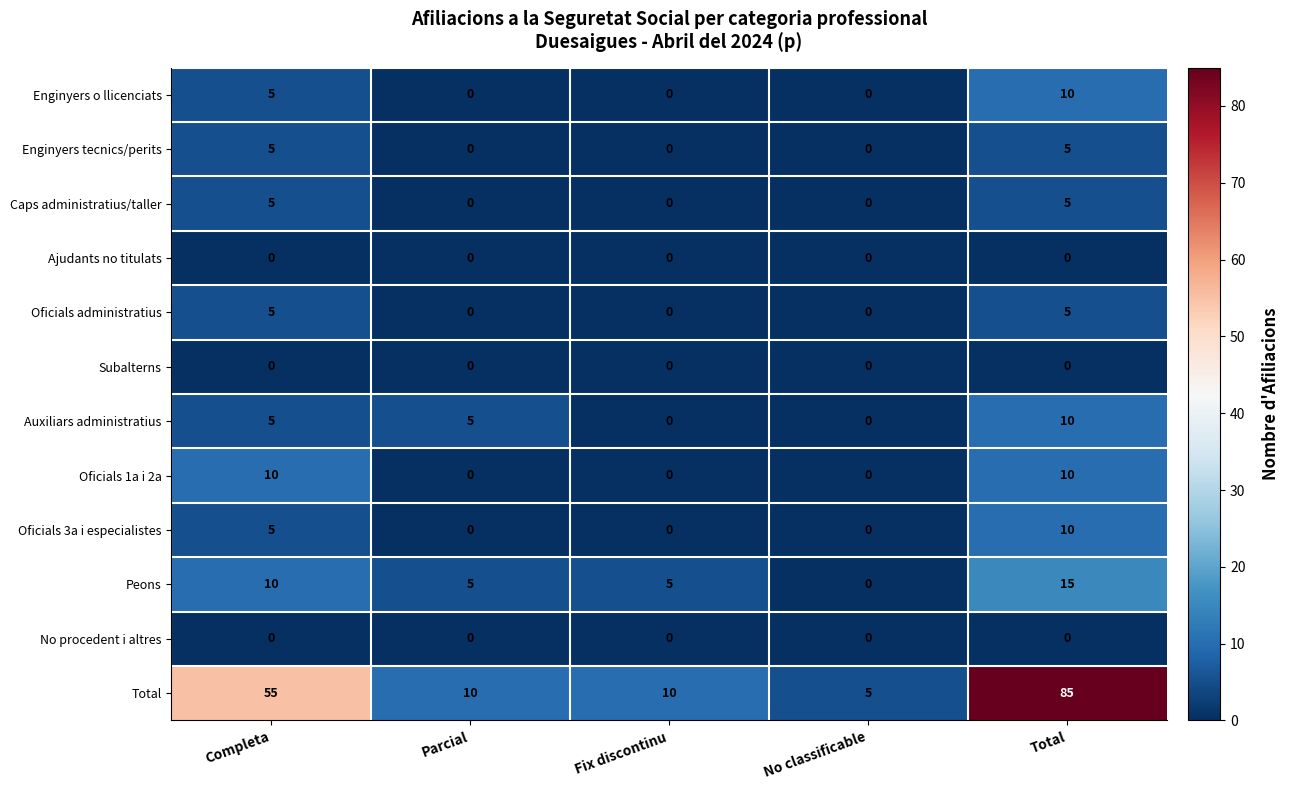

Which category has the highest value in the Oficials 3a i especialistes series?

Total